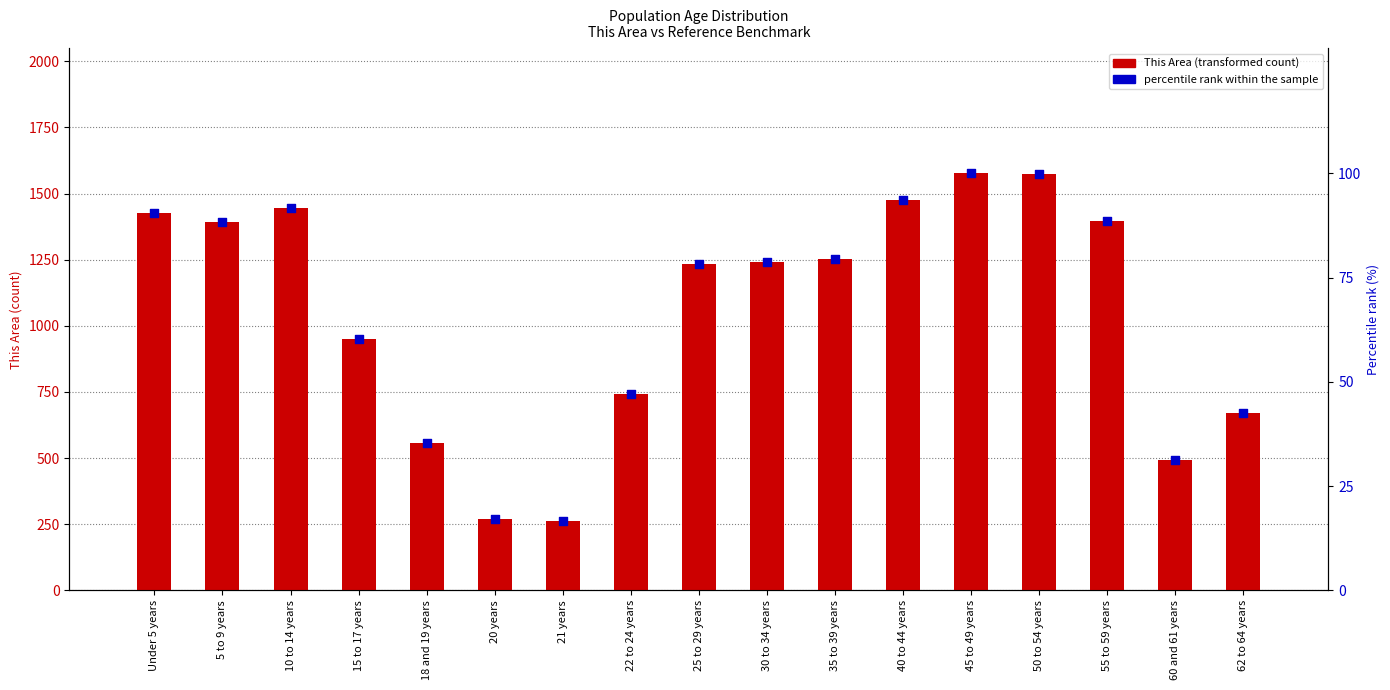

Is the value of percentile rank within the sample at 22 to 24 years greater than the value of This Area (transformed count) at 20 years?

No